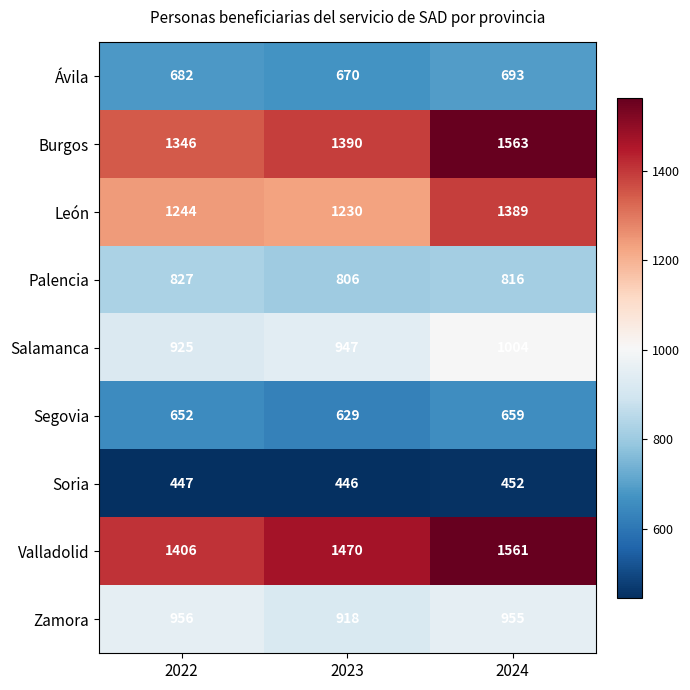

List the series in order of their peak value, highest first.

Burgos, Valladolid, León, Salamanca, Zamora, Palencia, Ávila, Segovia, Soria